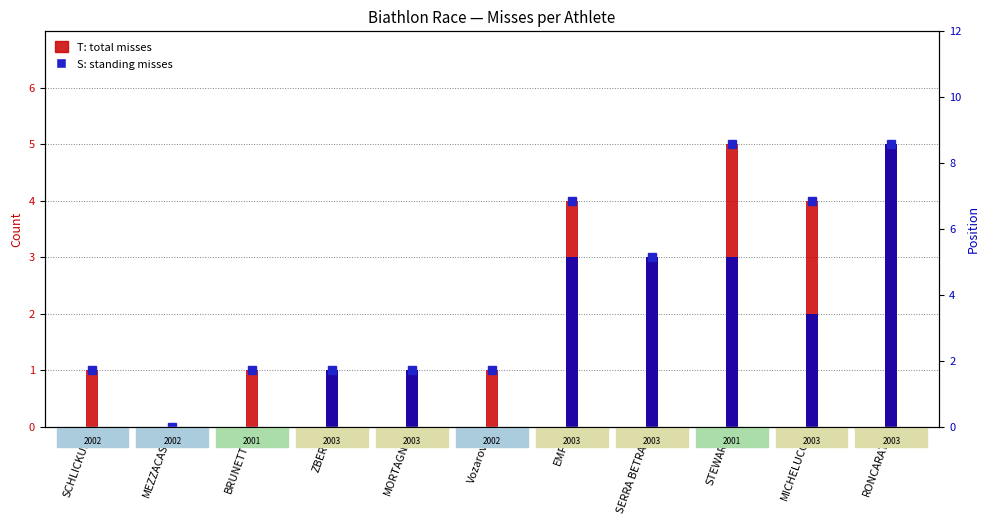

How many groups of bars are there?

11